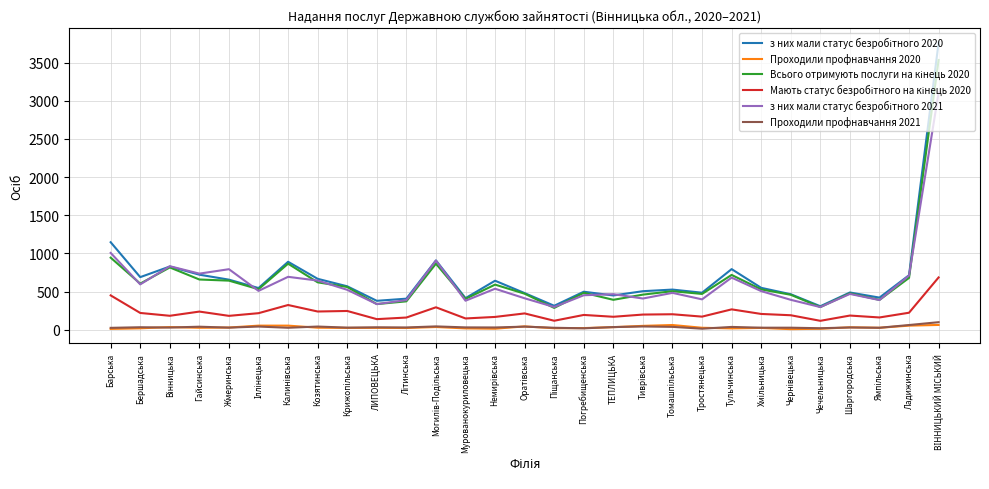

What is the maximum value shown in the chart?

3760